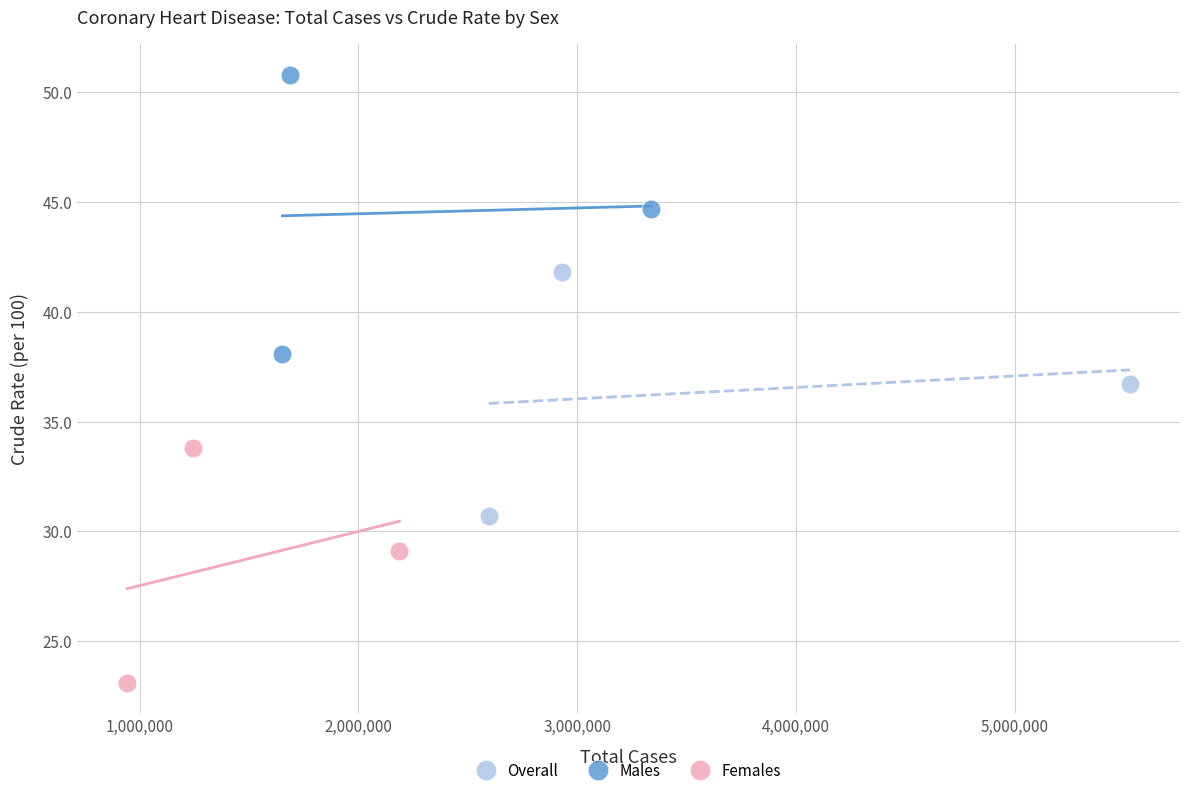

Which series has the largest Y range (max minus min)?

Males